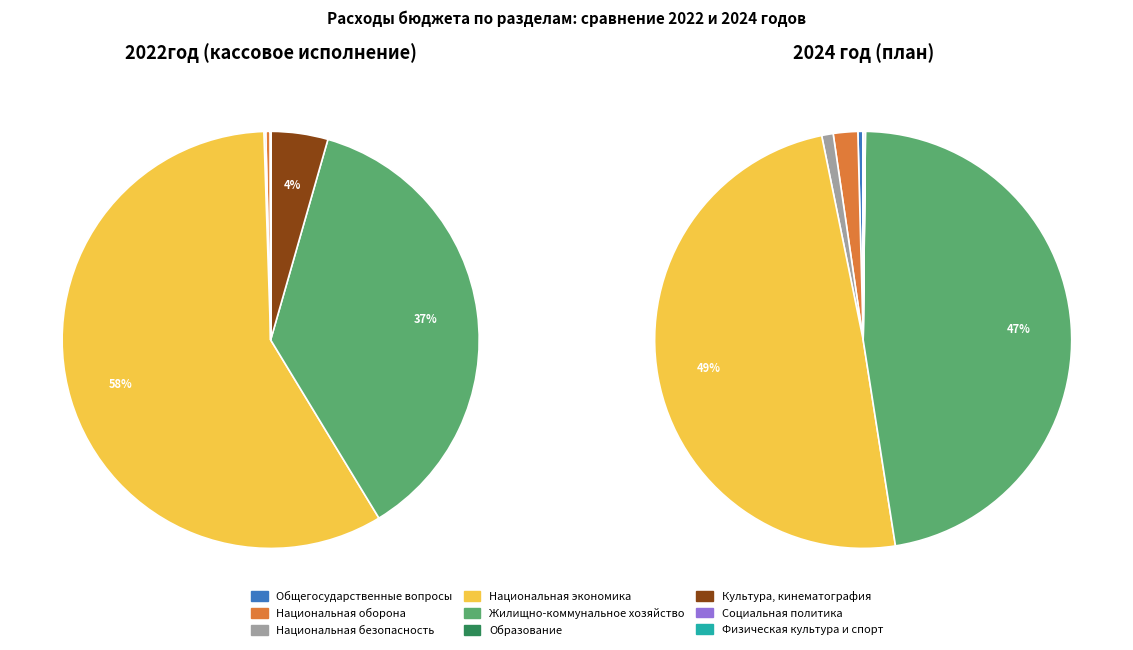

Which has a higher value, Национальная безопасность or Образование?

Национальная безопасность